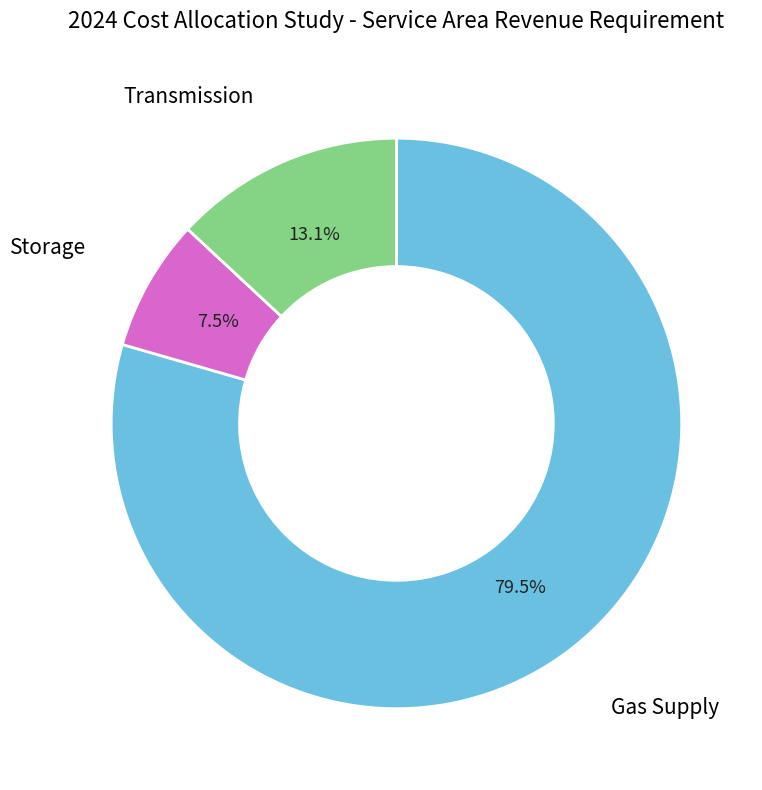

Which category has the smallest portion of the pie?

Storage